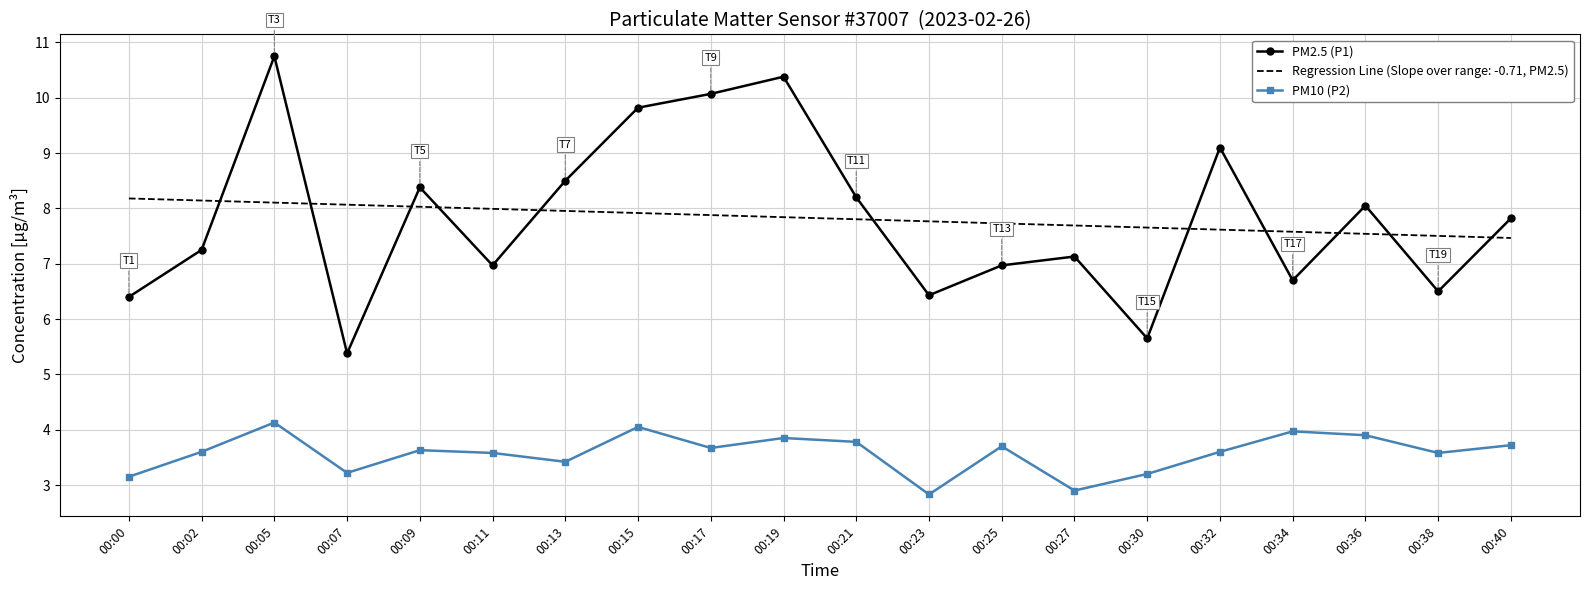

What is the difference between the maximum and second lowest values in the PM10 (P2) series?

1.2